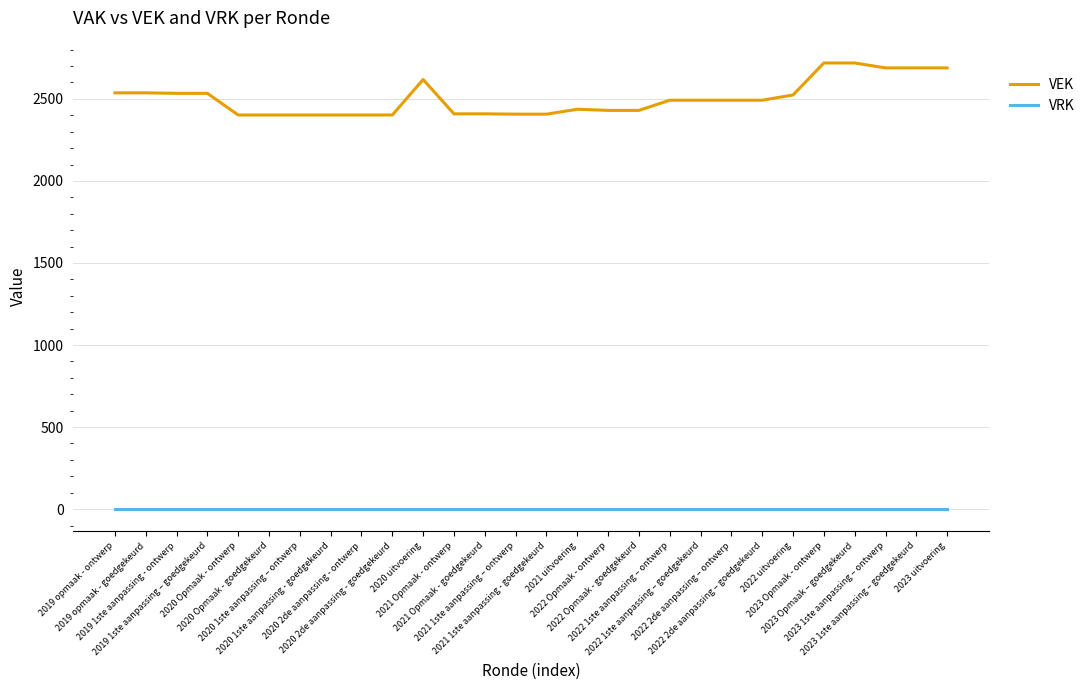

Which series has the largest total across all categories?

VEK